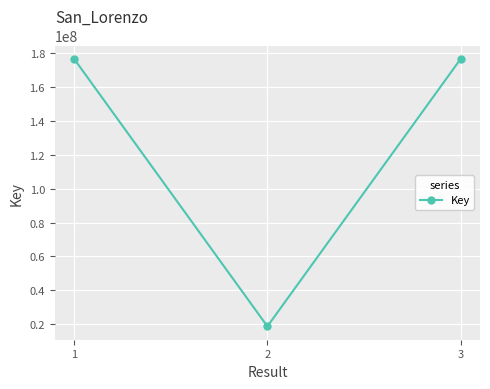

Read the value at 2, to the nearest 50.

18644700